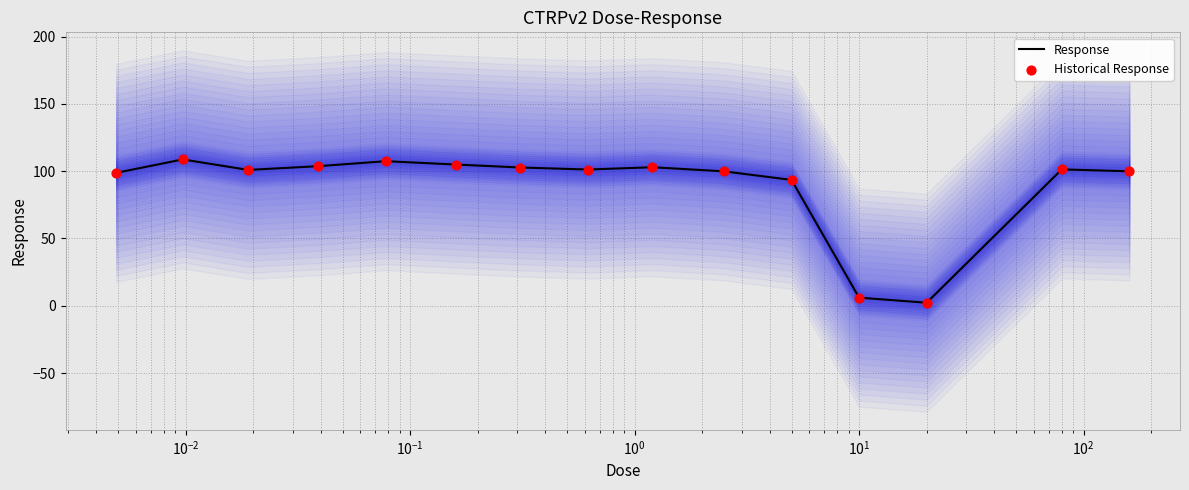

Which series reaches the maximum Y coordinate?

Response